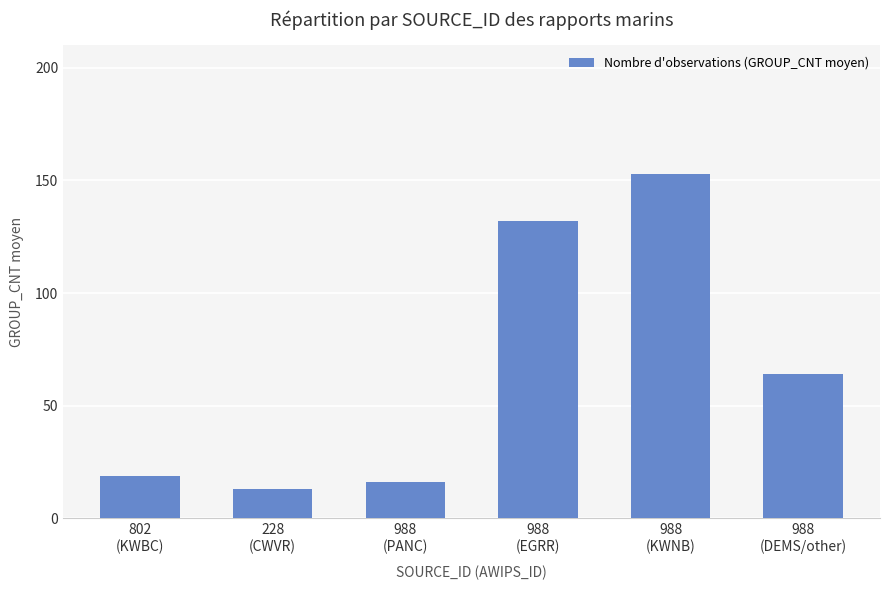

Where is the data nearest to the value 83?

988
(DEMS/other)